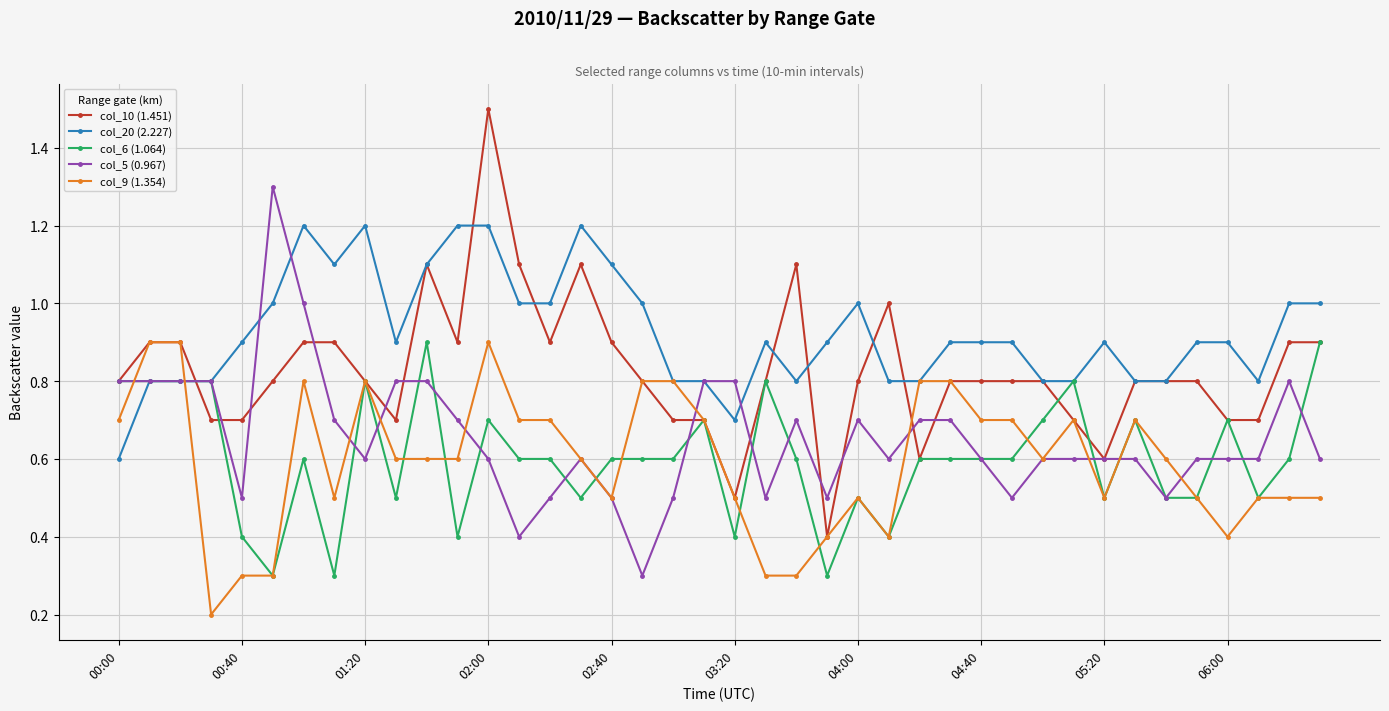

Which series has the largest total across all categories?

col_20 (2.227)